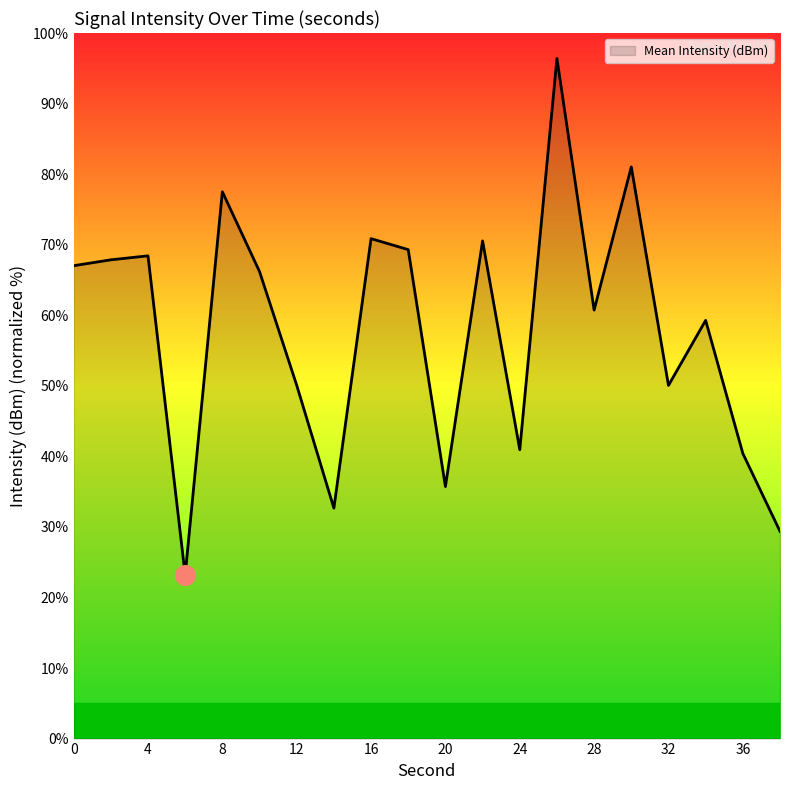

What is the difference between the maximum and minimum values?

73.2